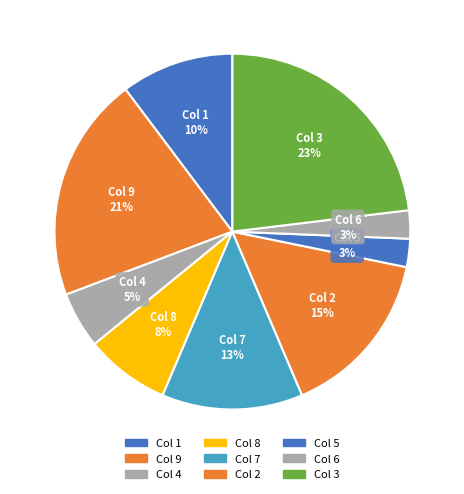

How many slices are in this pie chart?

9